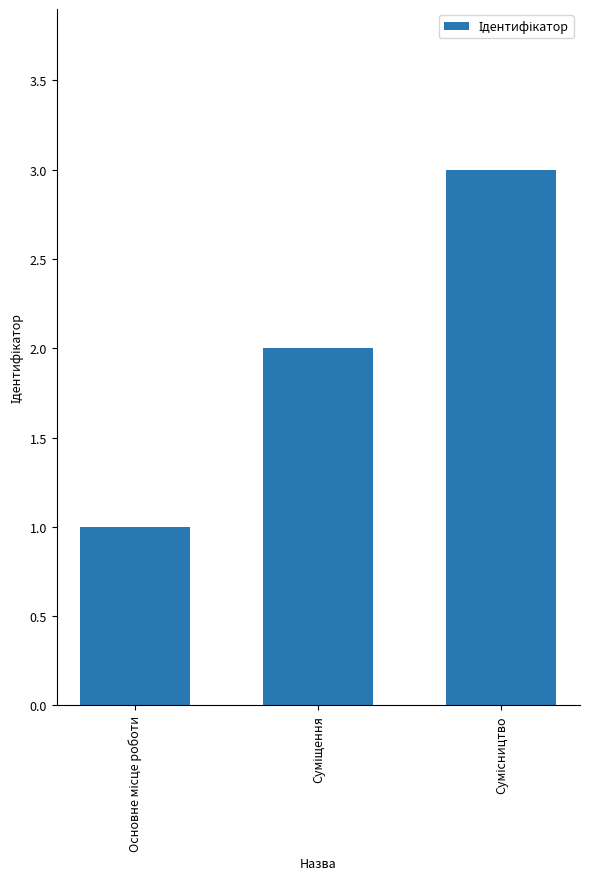

What is the sum of all values?

6